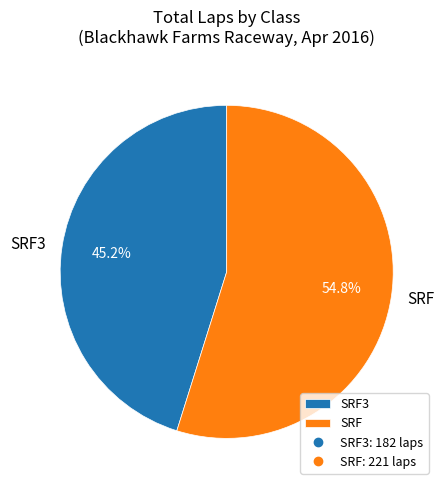

Which slice is the smallest?

SRF3